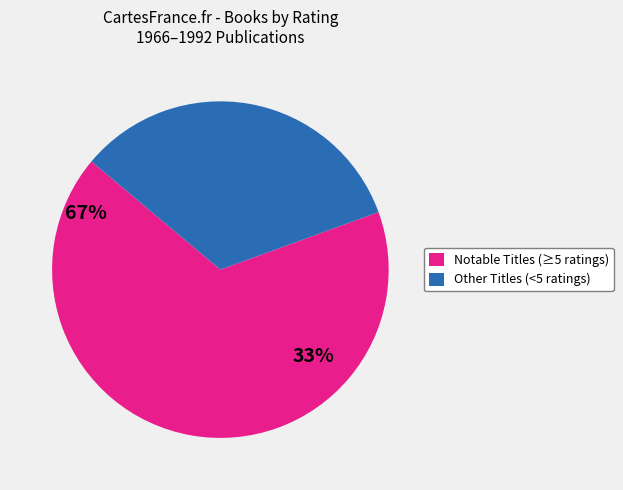

Is there any slice that represents more than half of the pie?

Yes